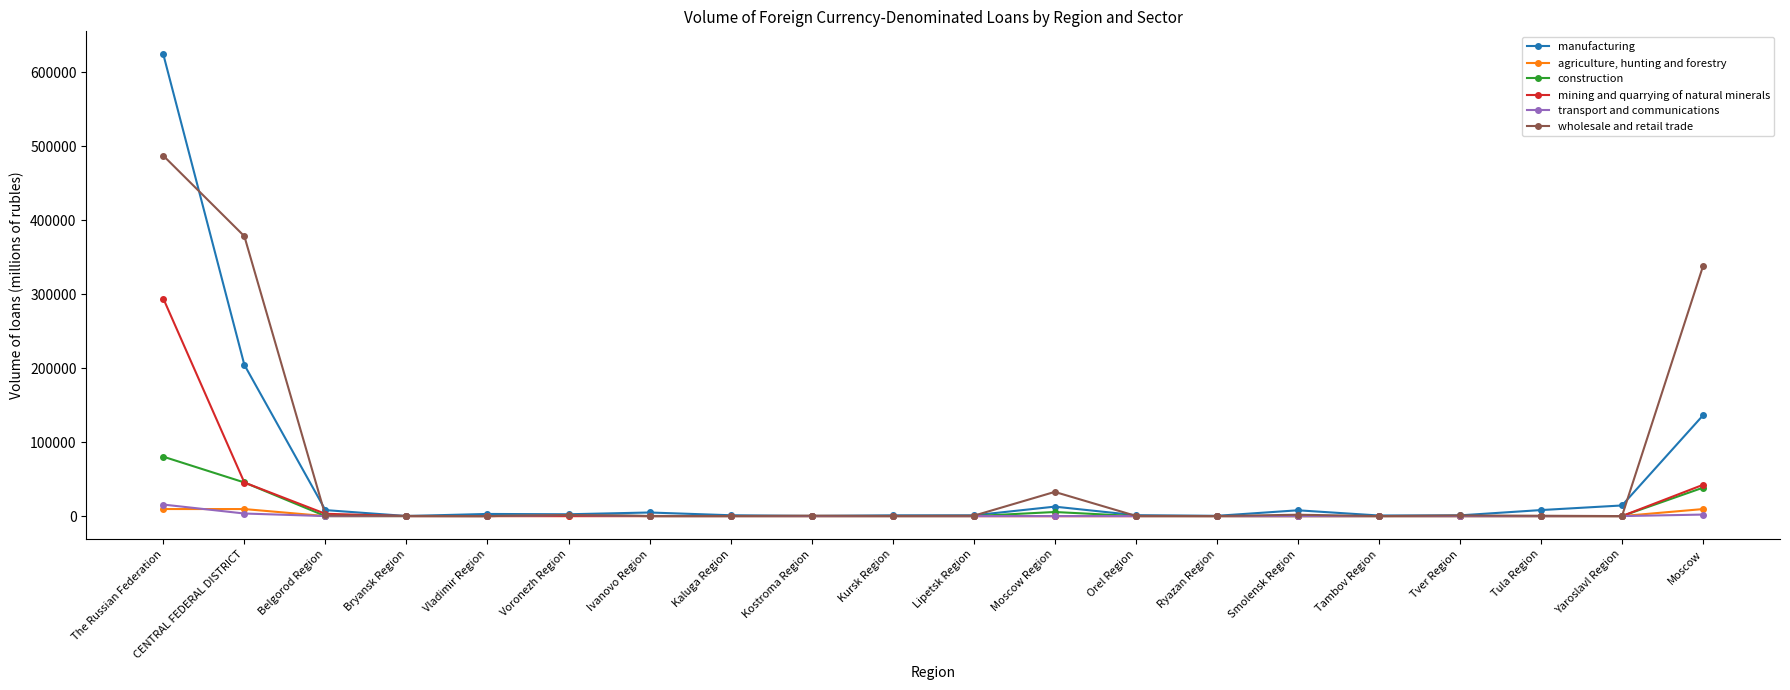

Does the chart have visible grid lines?

No